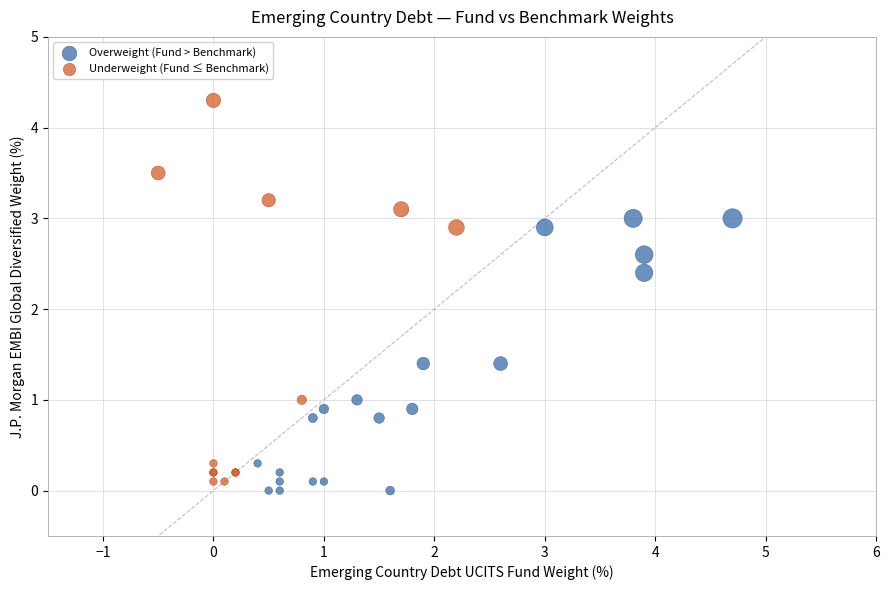

Which series contains the highest Y value?

Underweight (Fund ≤ Benchmark)